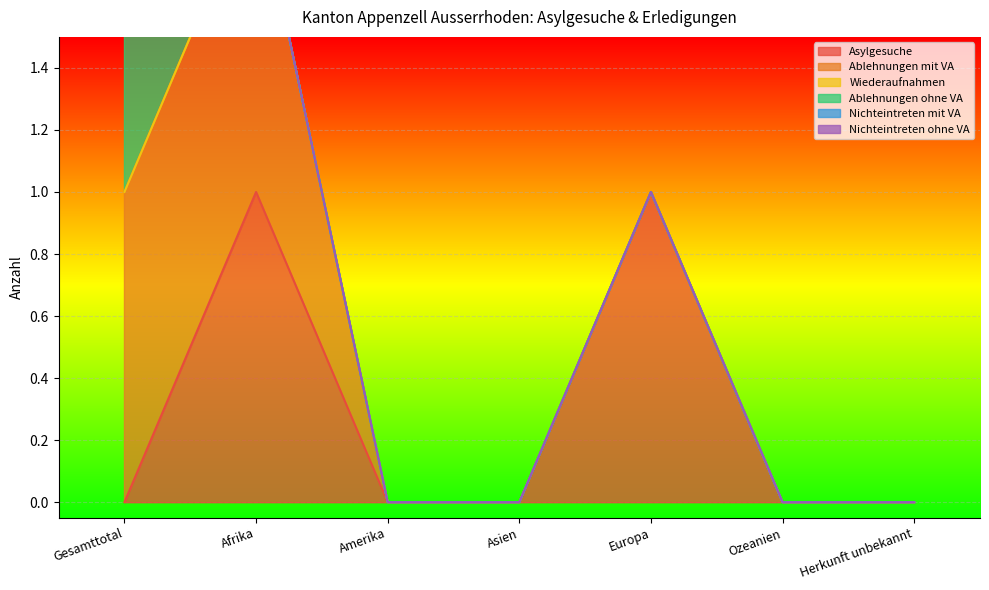

What is the label of the 4th point from the right?

Asien